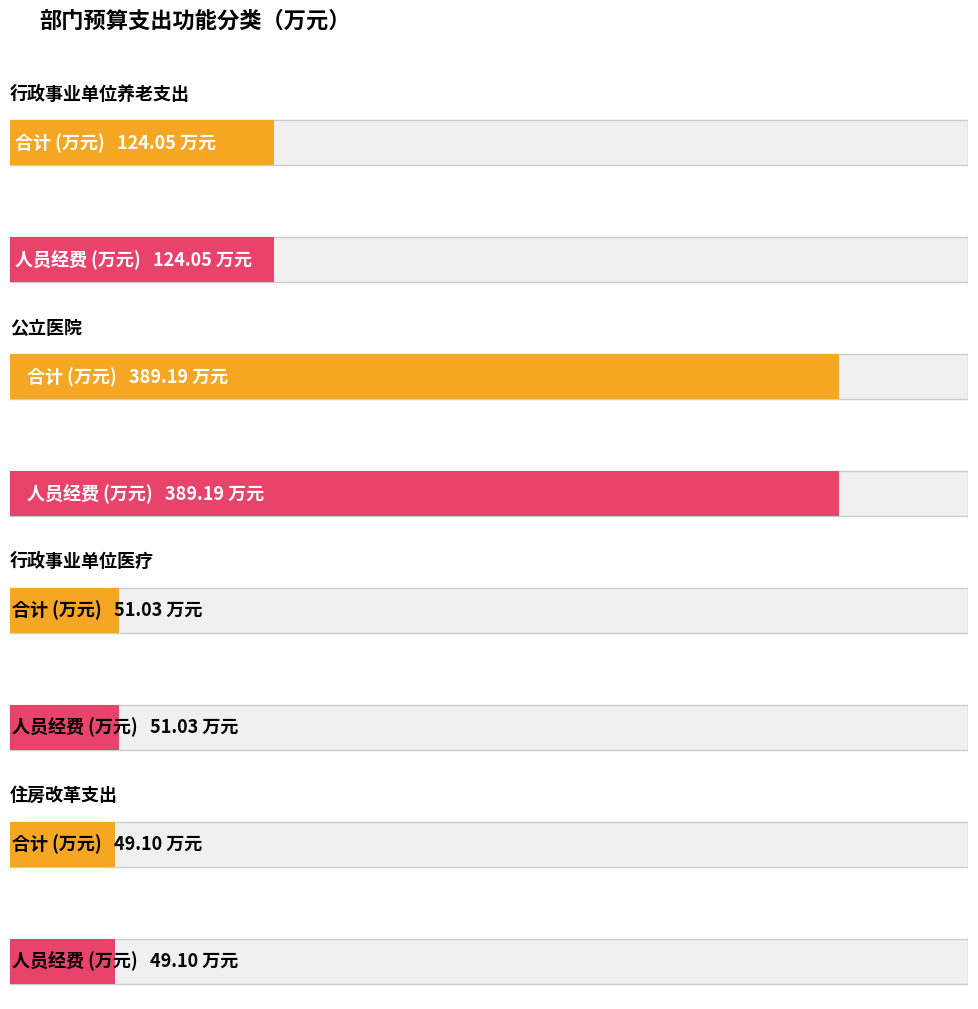

At which category is the sum across all series the highest?

公立医院